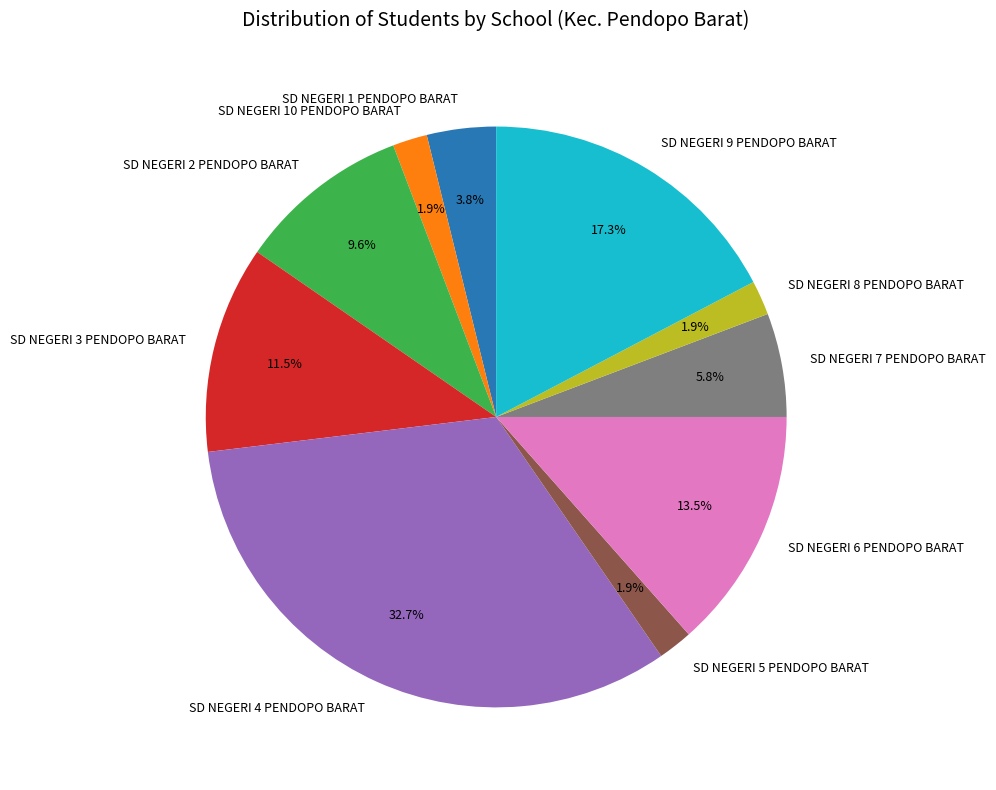

True or false: SD NEGERI 10 PENDOPO BARAT accounts for 16% of the total.

False